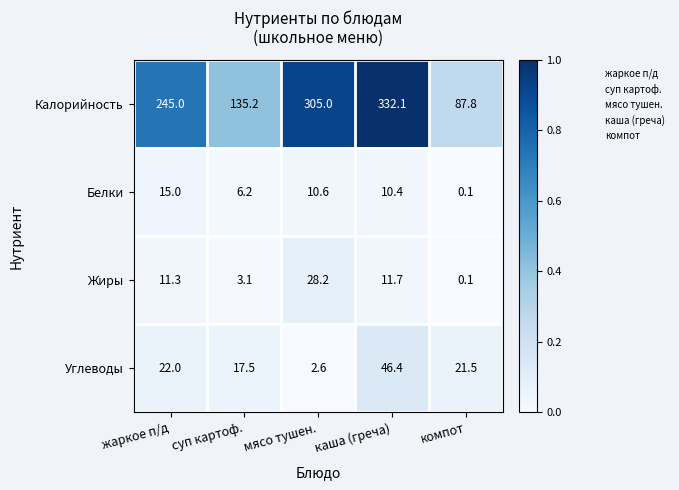

Count the number of categories in the chart.

5